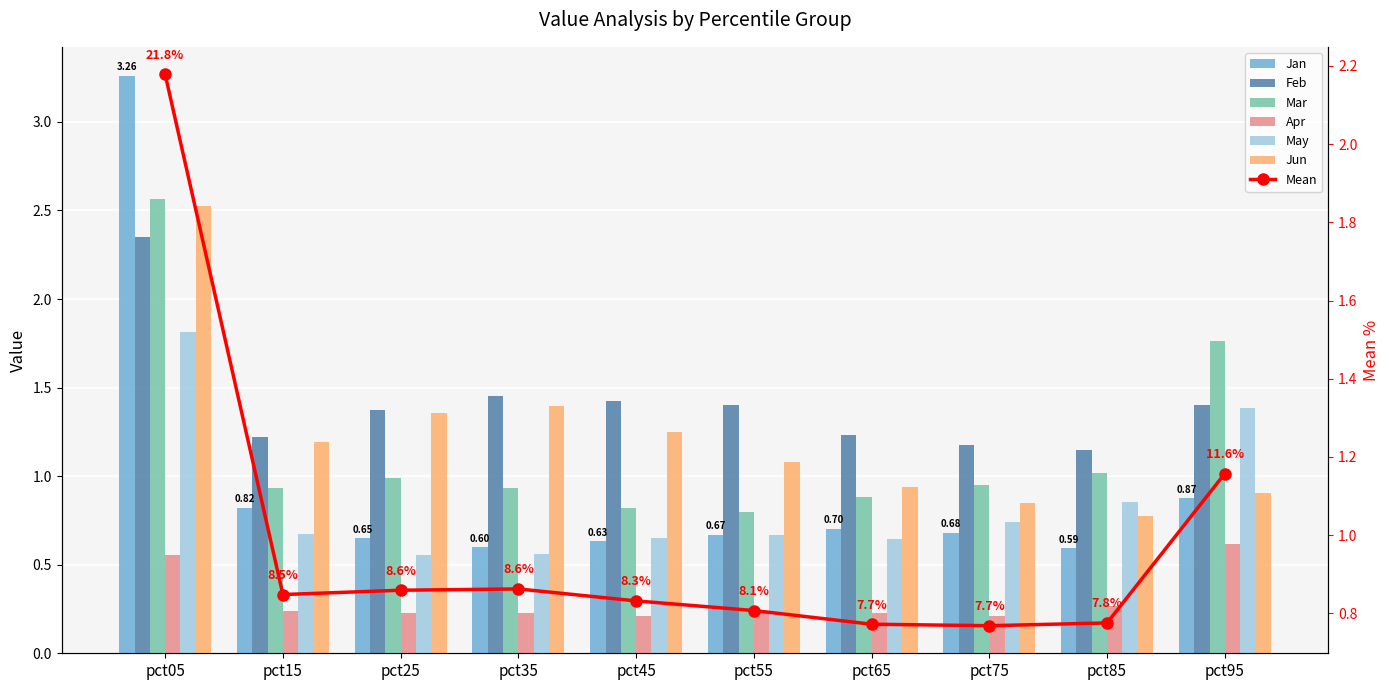

At which category is the sum across all series the highest?

pct05